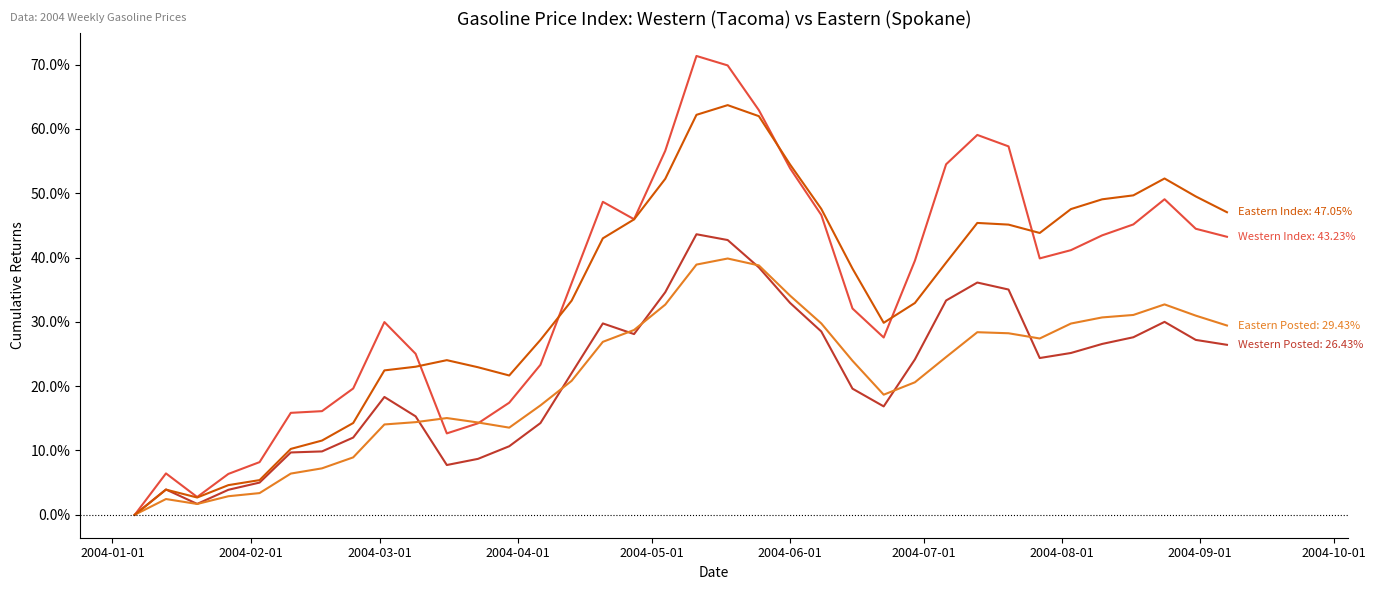

Does the chart display data point markers on the line(s)?

No